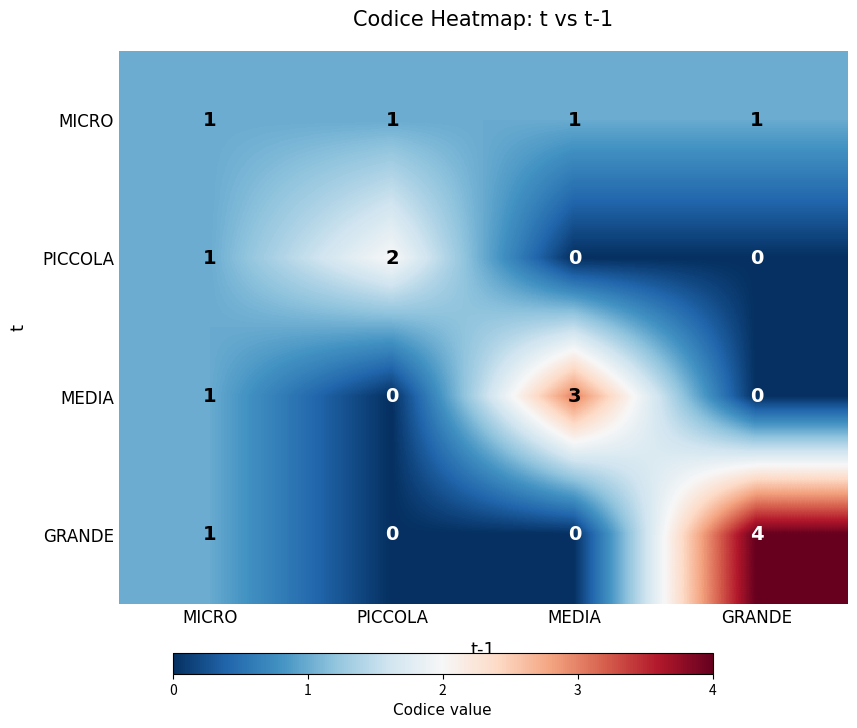

What is the total value across all series at MICRO?

4